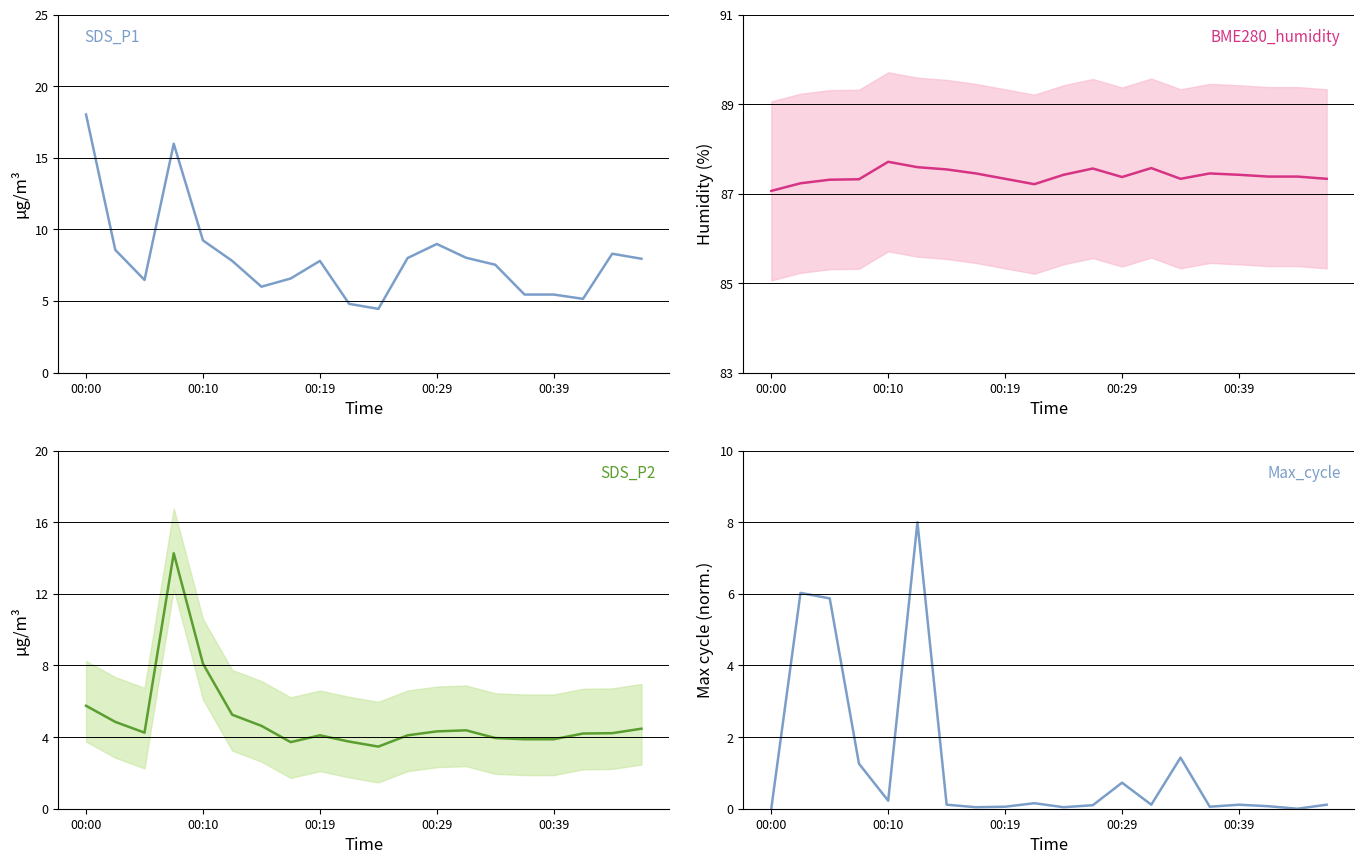

What is the greatest value displayed?

87.7